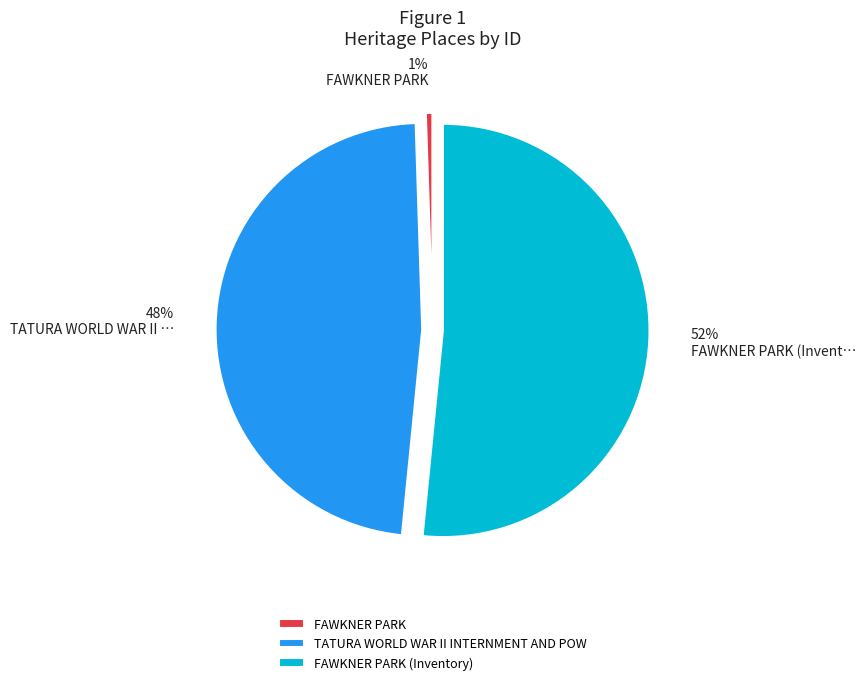

To the nearest percent, what is the average slice percentage?

33%